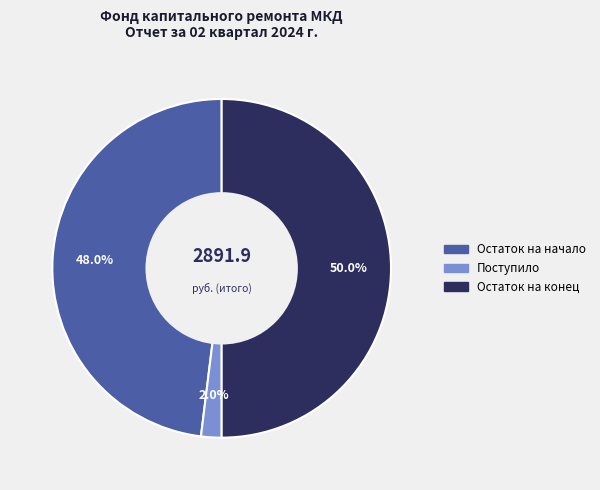

Is Остаток на начало the majority of the pie?

No